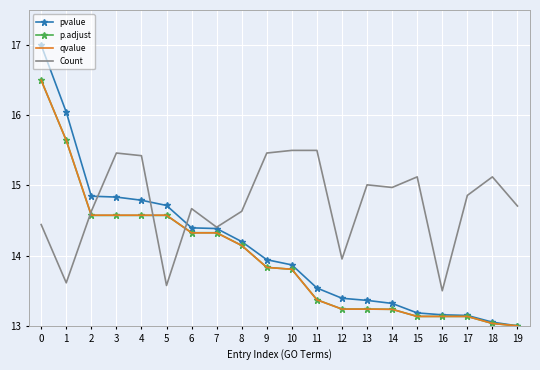

What is the difference between the p.adjust values at 15 and 5?

1.4